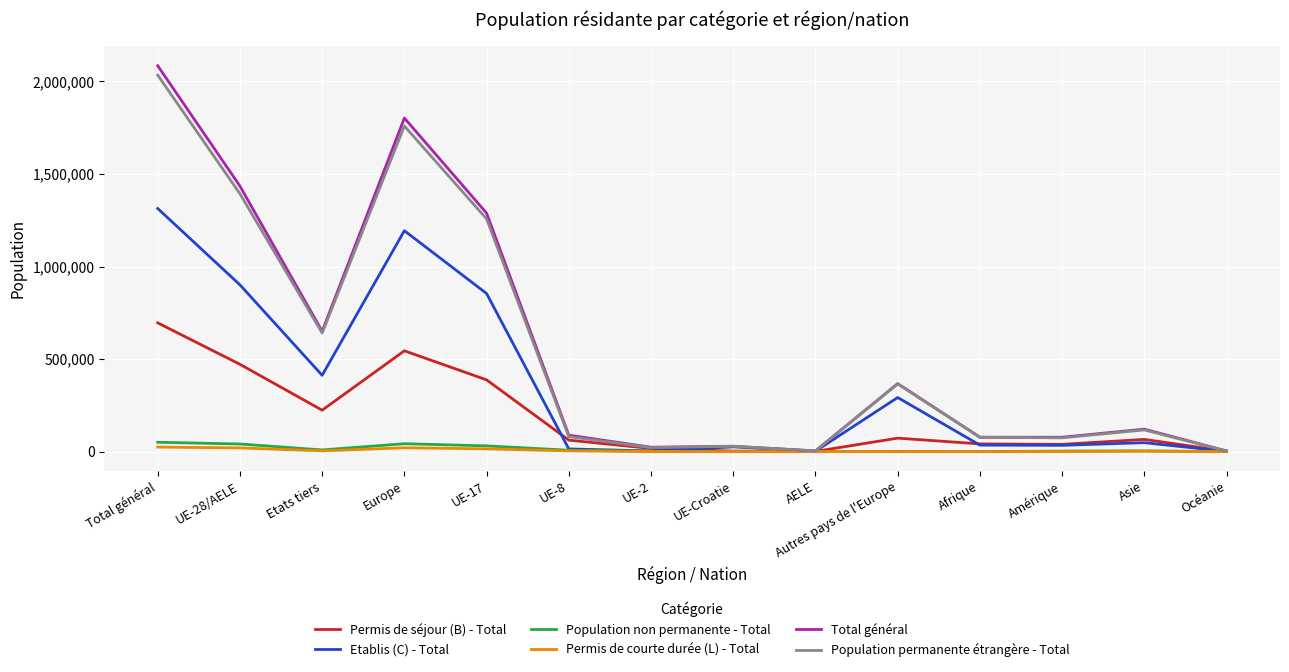

At which category is the sum across all series the highest?

Total général